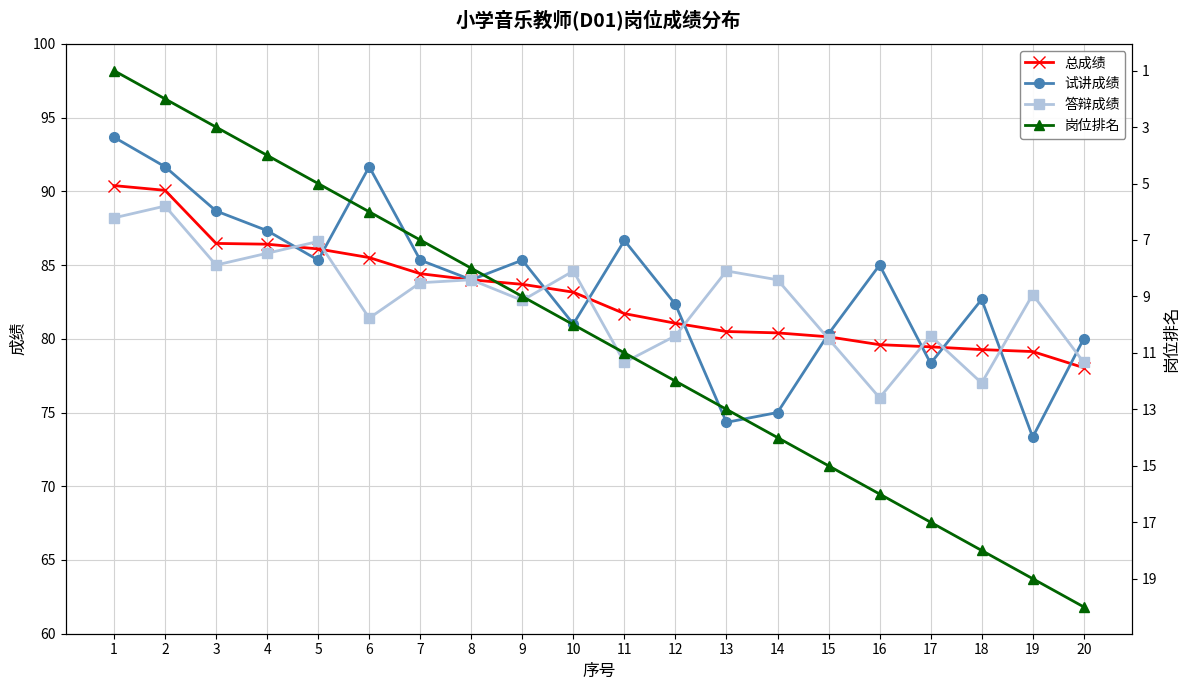

What are all the series names shown in the legend?

总成绩, 试讲成绩, 答辩成绩, 岗位排名